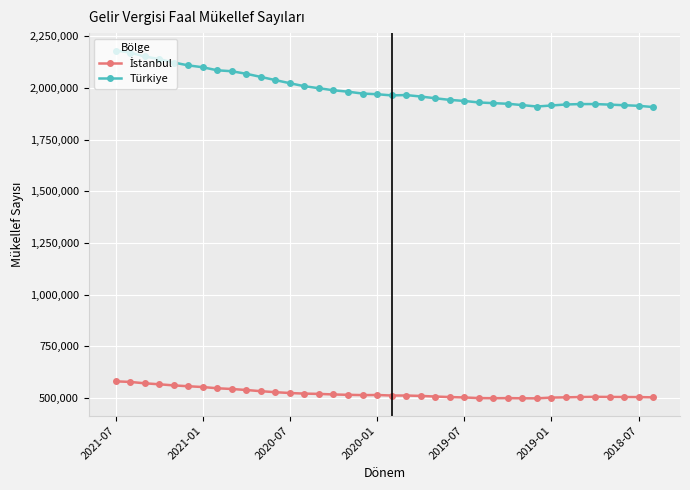

What is the greatest value displayed?

2181945